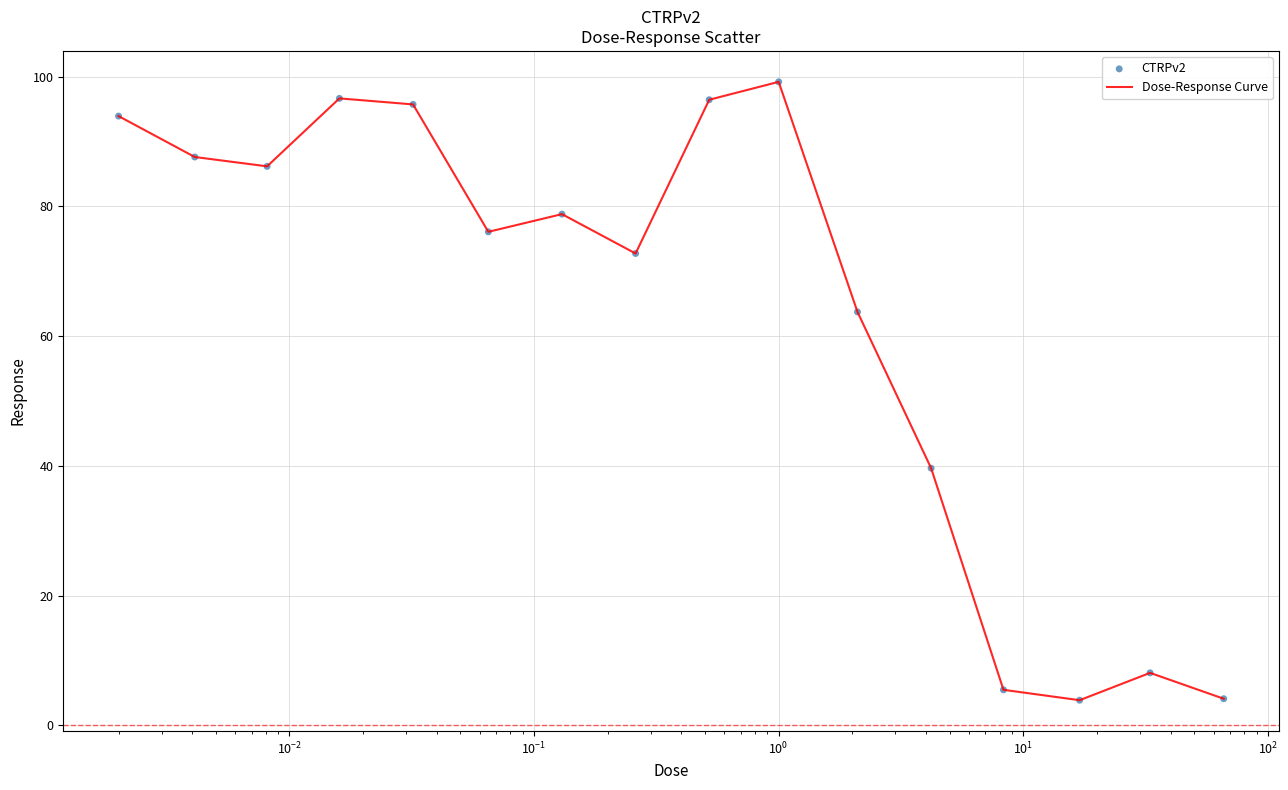

What is the maximum value shown in the chart?

99.2